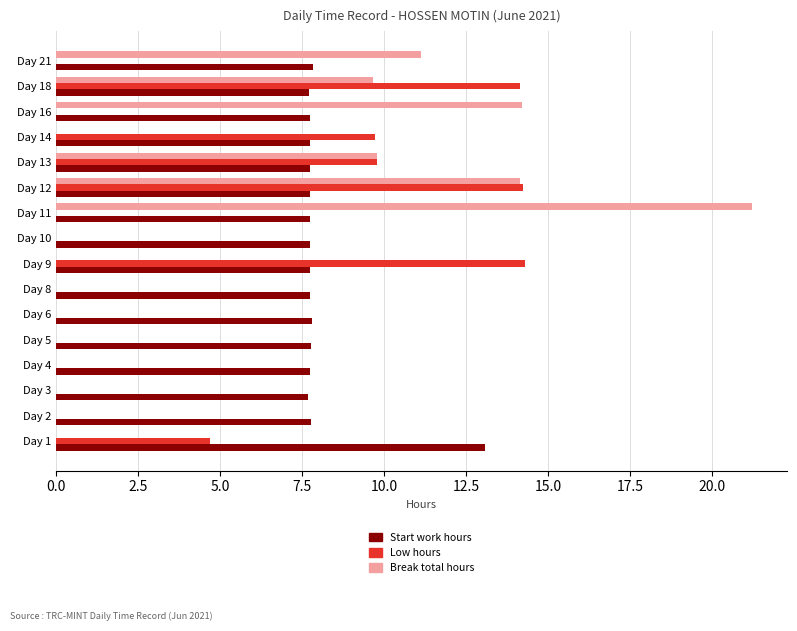

The value of Low hours at Day 9 is 14.3. True or false?

True